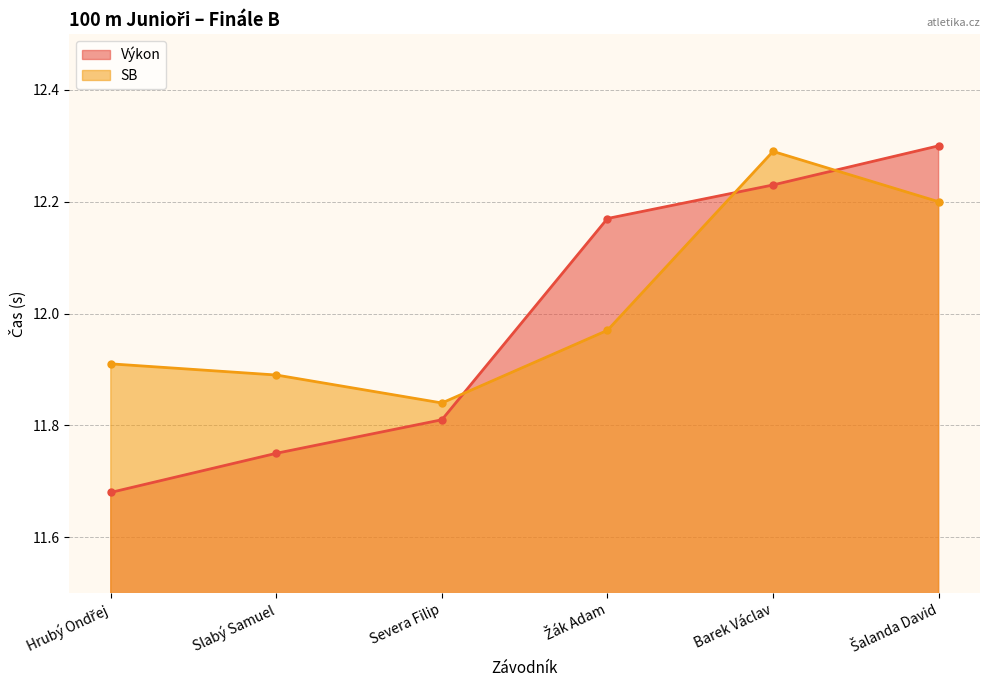

List the series in order of their peak value, lowest first.

SB, Výkon